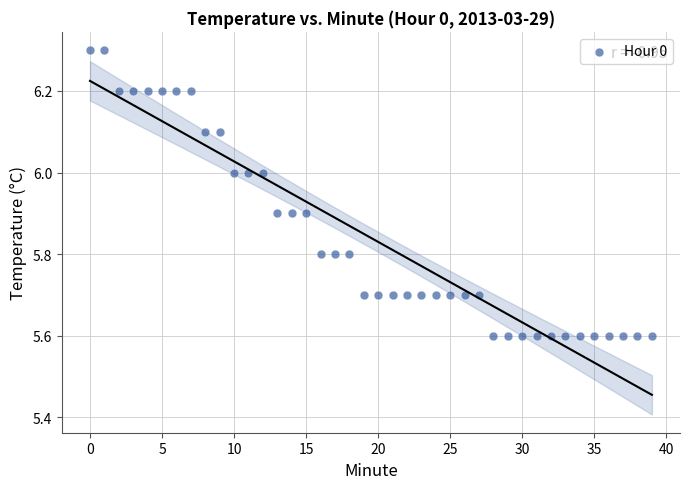

What is the range of Y values (max minus min)?

0.7